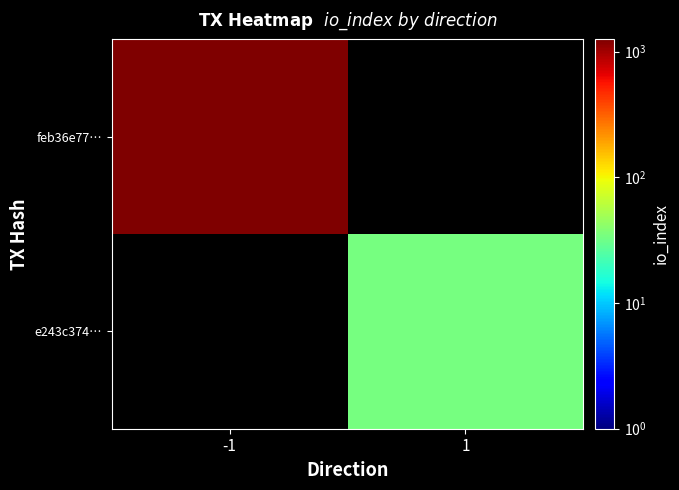

Which category has the highest value in the feb36e77… series?

-1